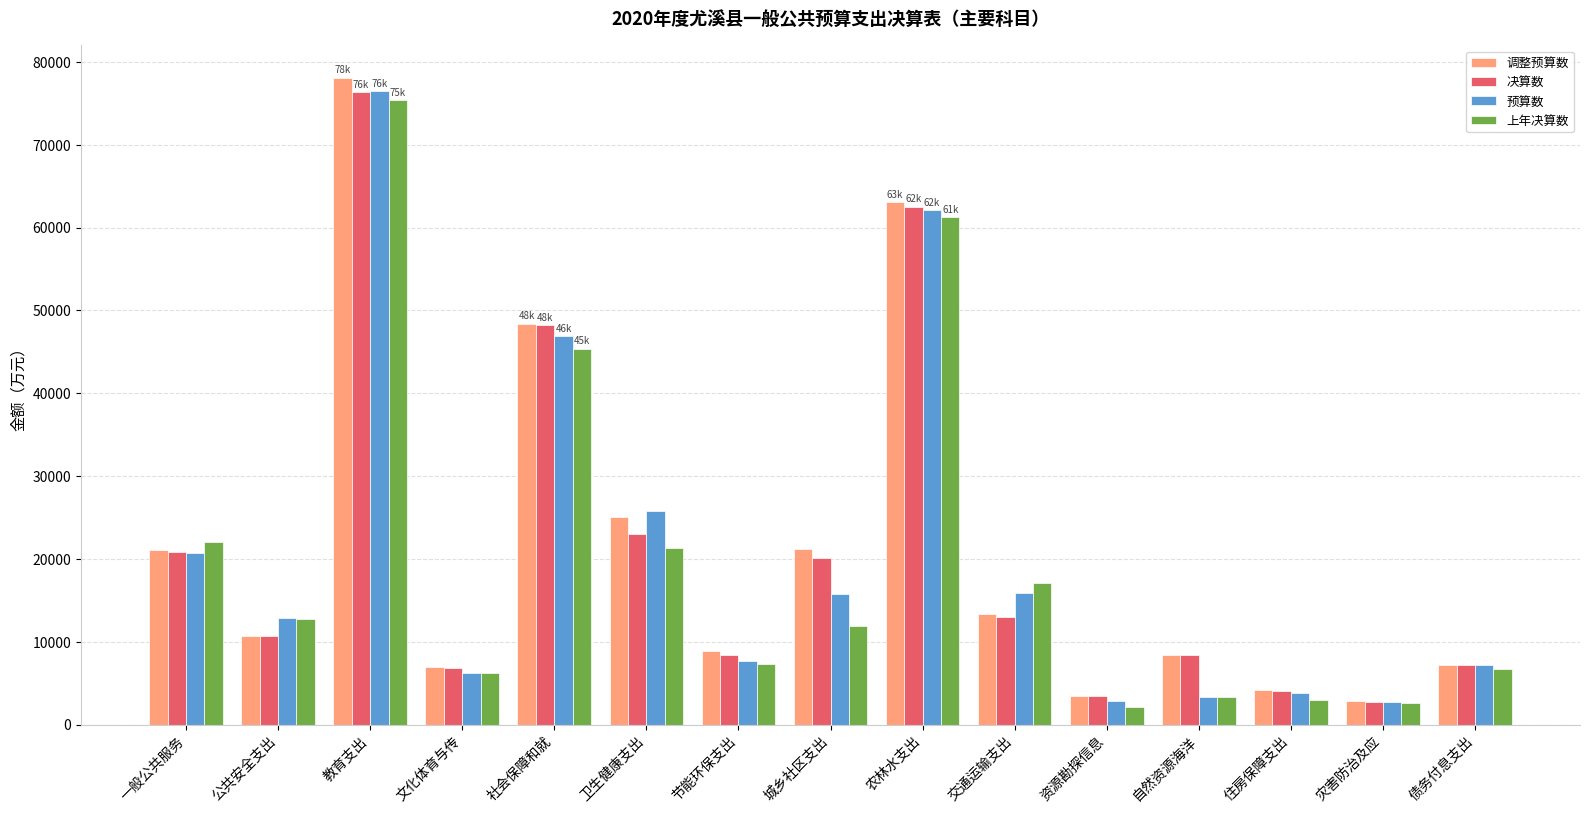

Does the chart contain stacked bars?

No